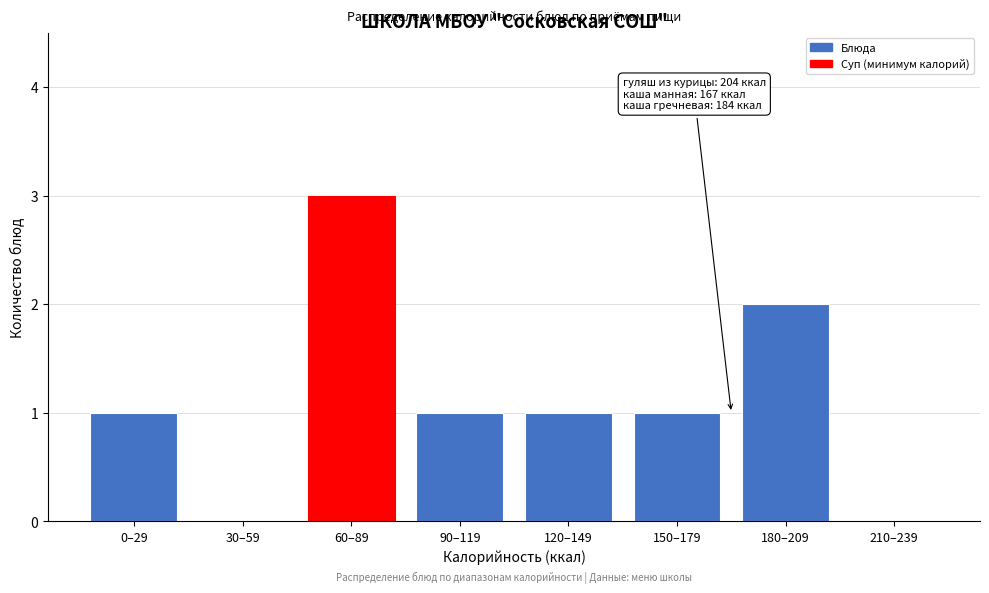

Reading left to right, what are all the values shown in this chart?

0–29=1	30–59=0	60–89=3	90–119=1	120–149=1	150–179=1	180–209=2	210–239=0